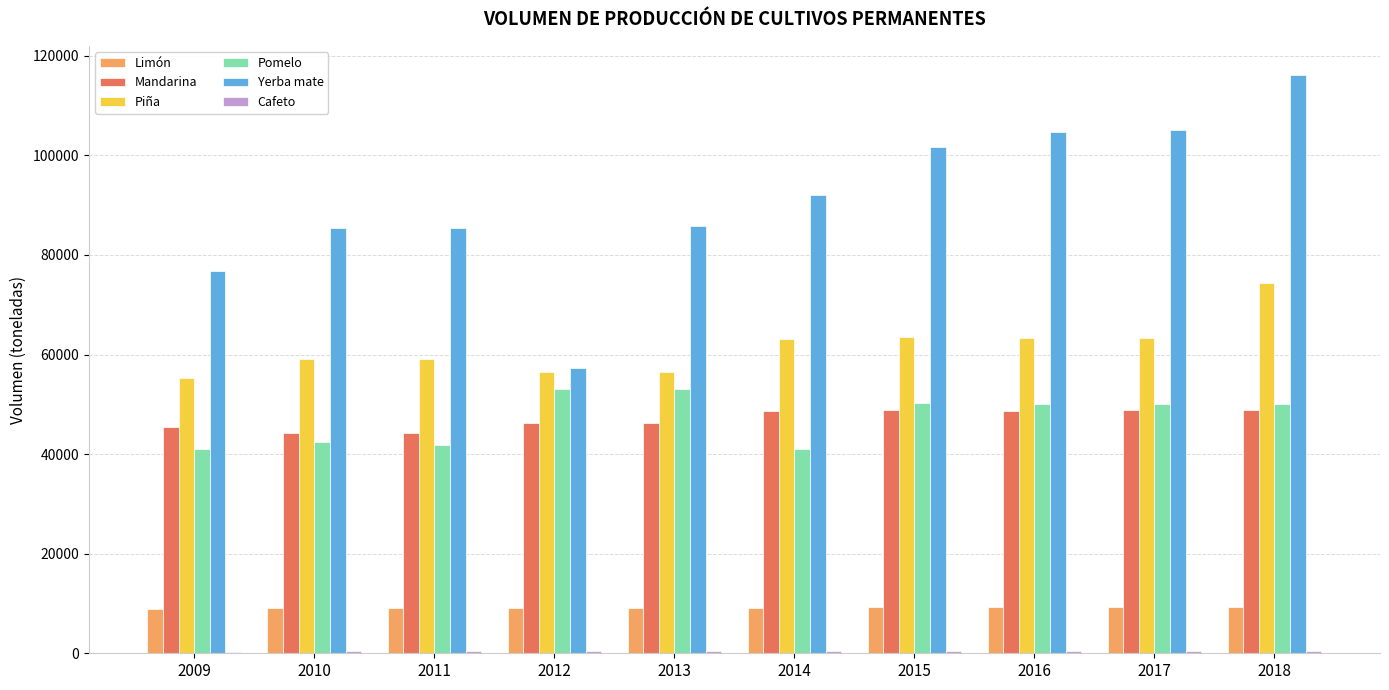

The value of Mandarina at 2017 is 64733.5. True or false?

False